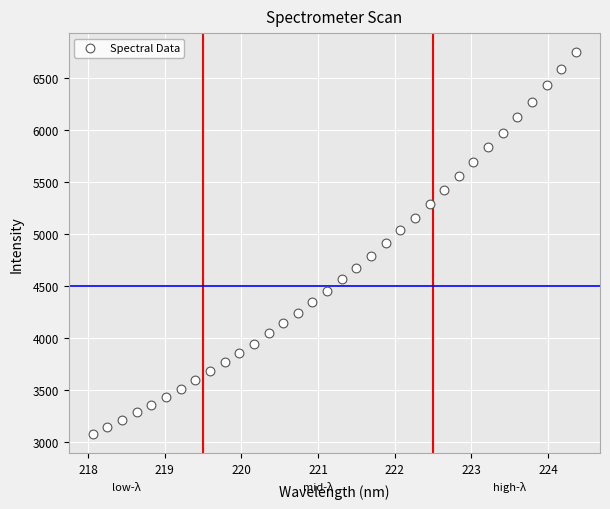

What is the range of X values (max minus min)?

6.3